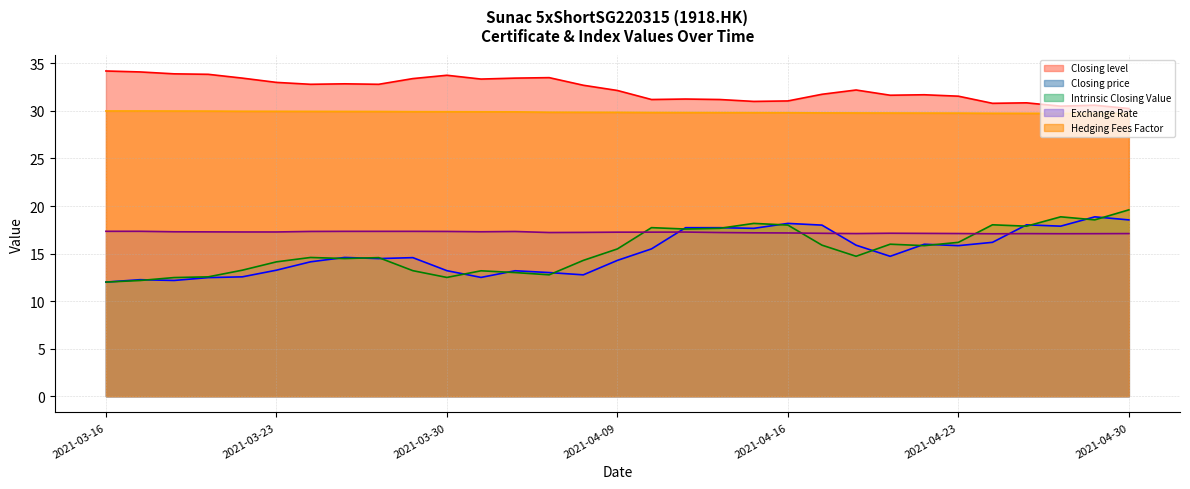

Does the chart display data point markers on the line(s)?

No